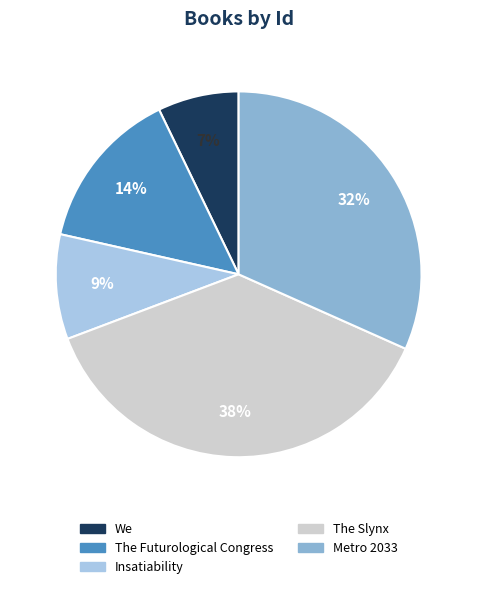

Does any single category account for the majority?

No